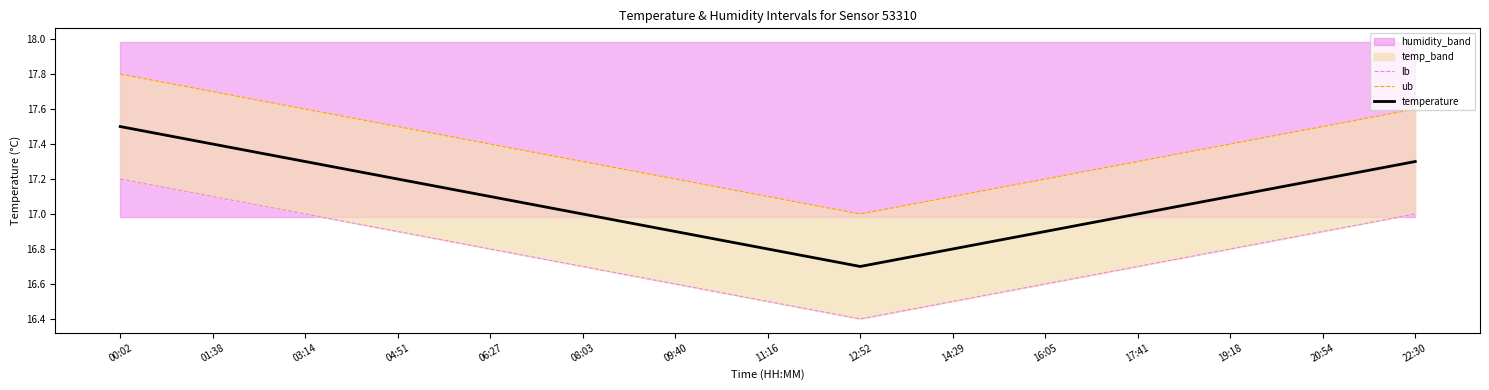

List the series in order of their peak value, highest first.

ub, temperature, lb